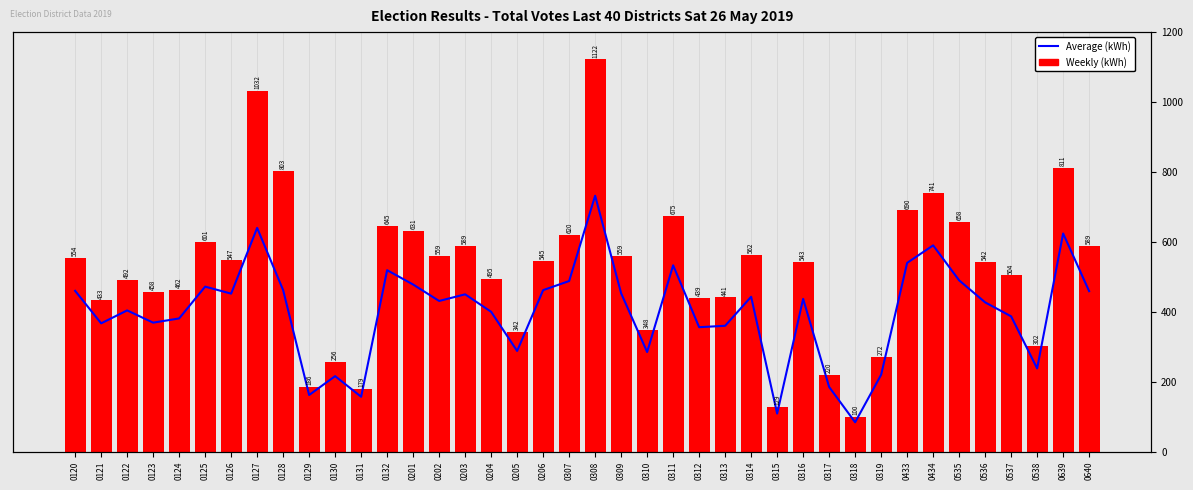

What is the maximum value shown in the chart?

1122